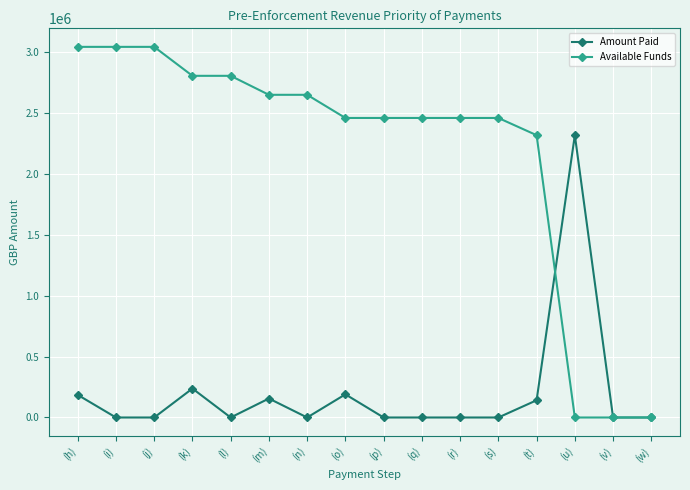

How many distinct data groups are displayed?

2